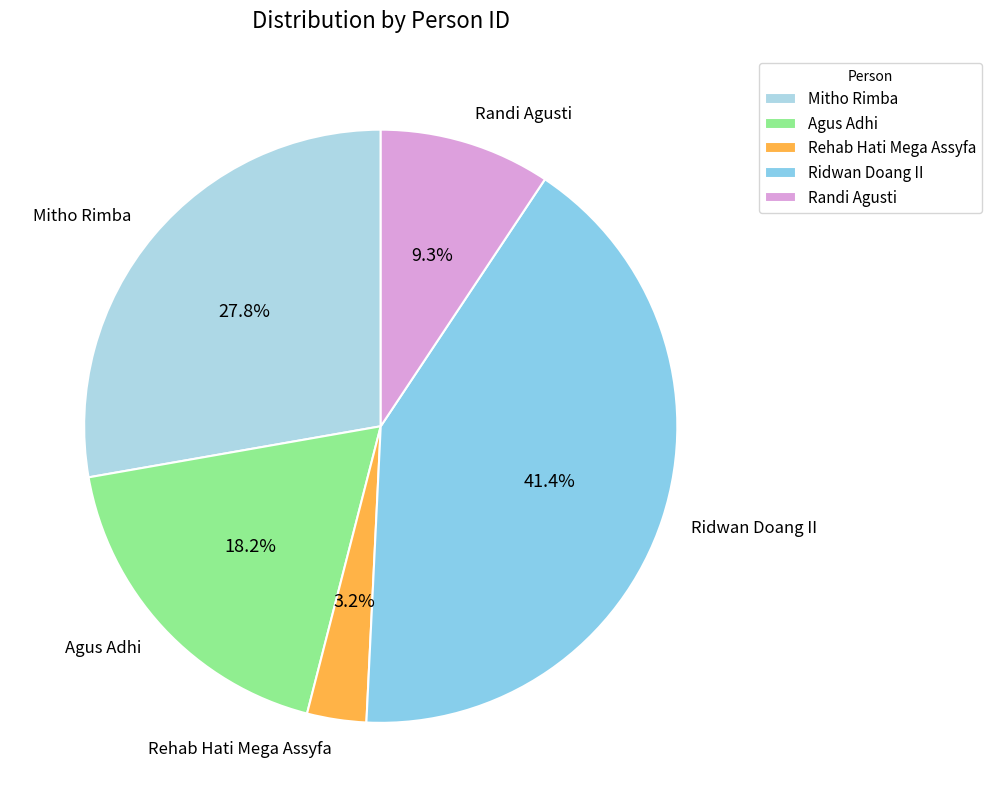

True or false: Agus Adhi accounts for 18% of the total.

True